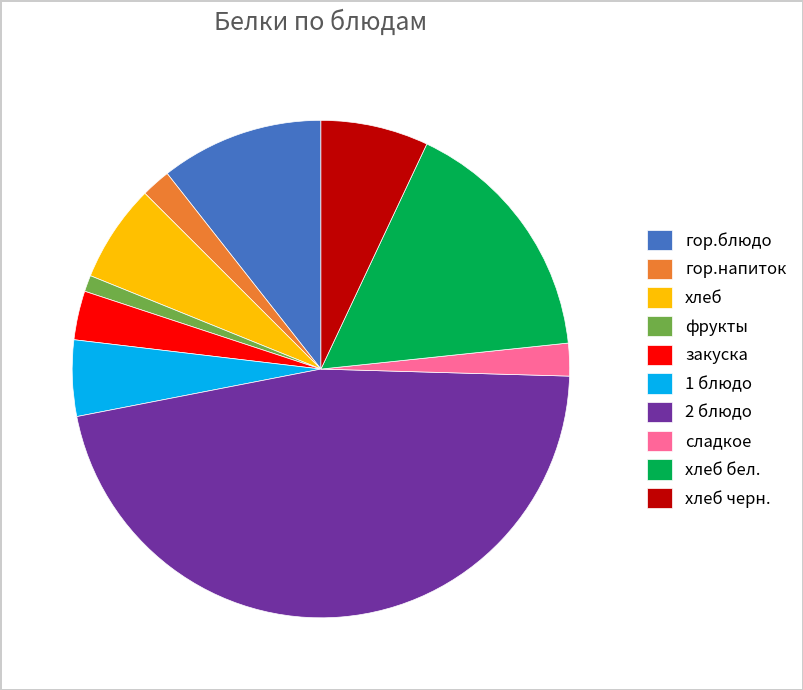

Combined, do хлеб бел. and 2 блюдо account for over 50%?

Yes